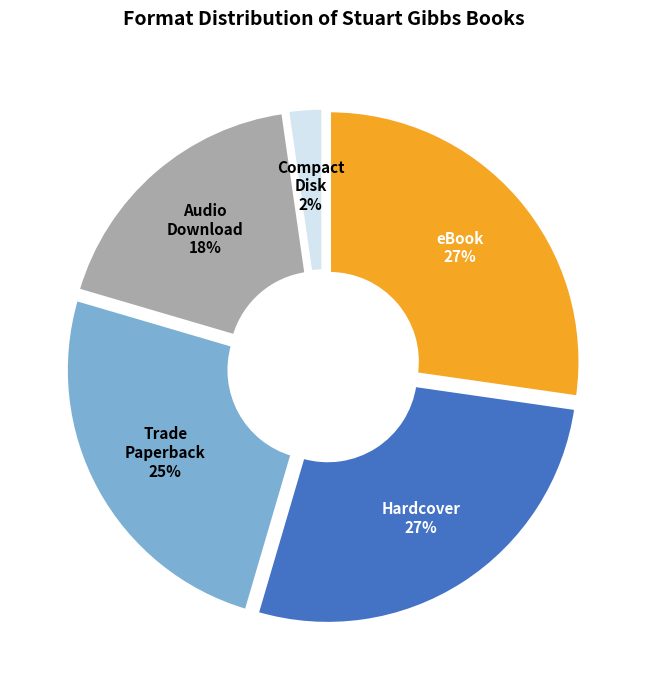

Does any single category account for the majority?

No